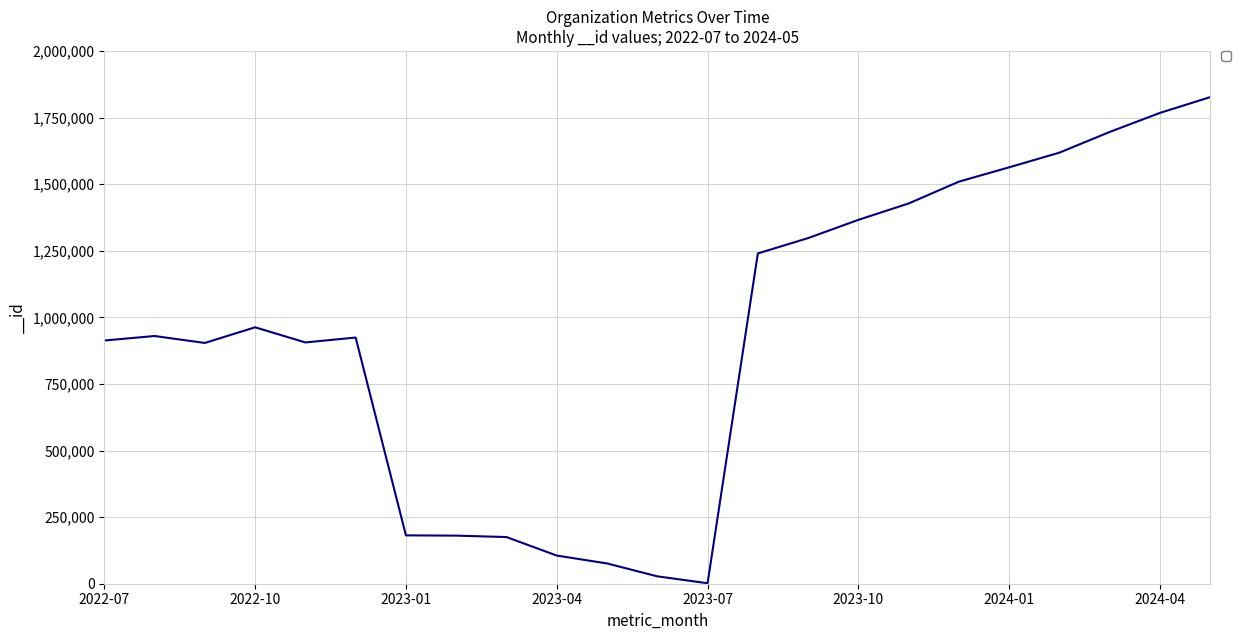

What is the difference between the maximum and minimum values?

1824905